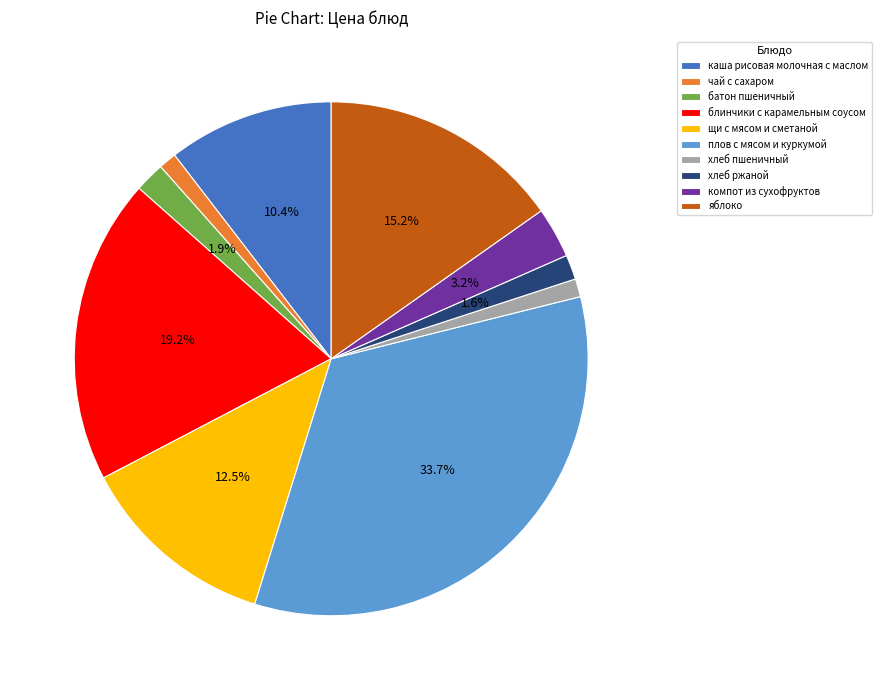

What is the total percentage of блинчики с карамельным соусом and компот из сухофруктов?

22.4%